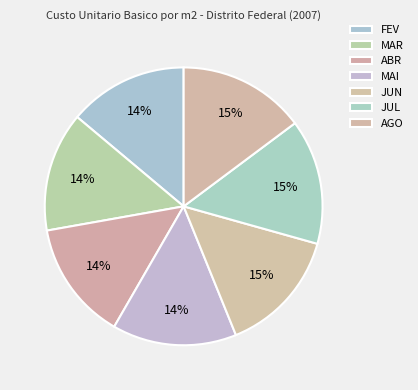

Is it true that FEV is 21% of the pie?

False